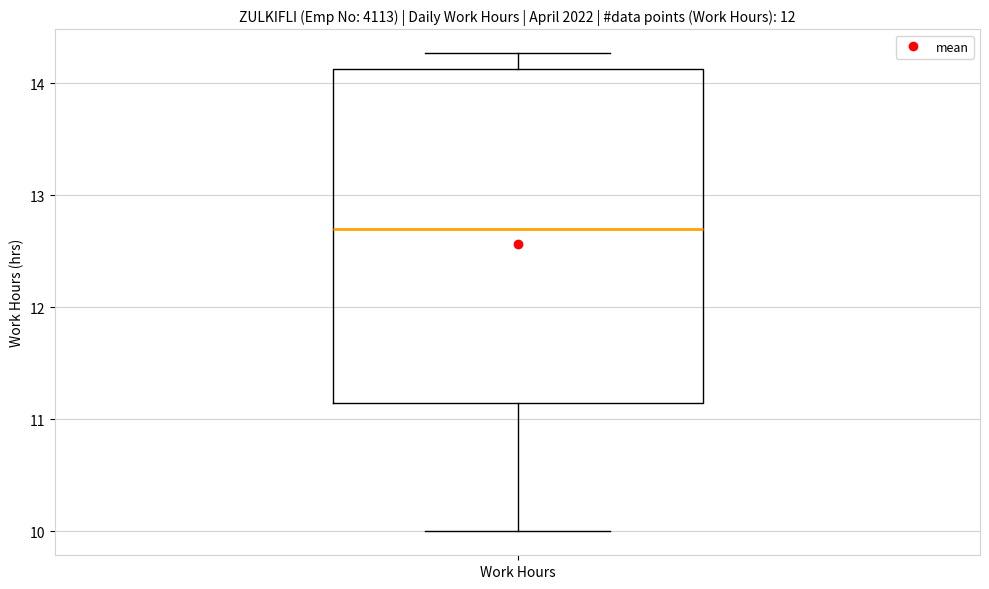

Read this box plot against the y-axis: the position of the median line, the range covered by the box, and the ends of both whiskers. The values are not printed on the chart, so give them approximately, as read against the axis.

median 12.7, box 11.1 to 14.1, whiskers 10.0 to 14.3